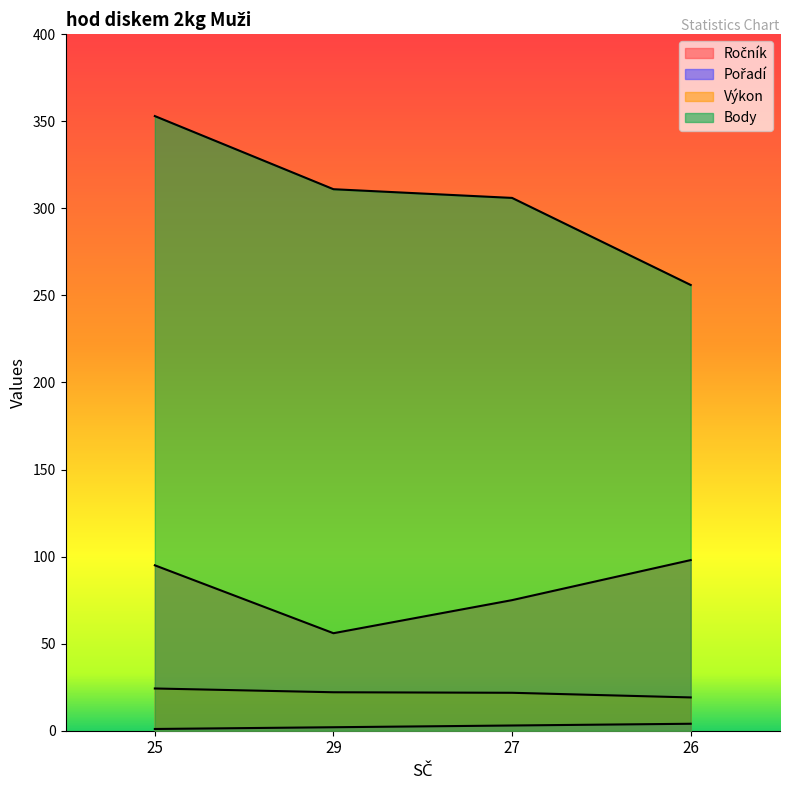

Rank the series by their maximum value, from lowest to highest.

Pořadí, Výkon, Ročník, Body